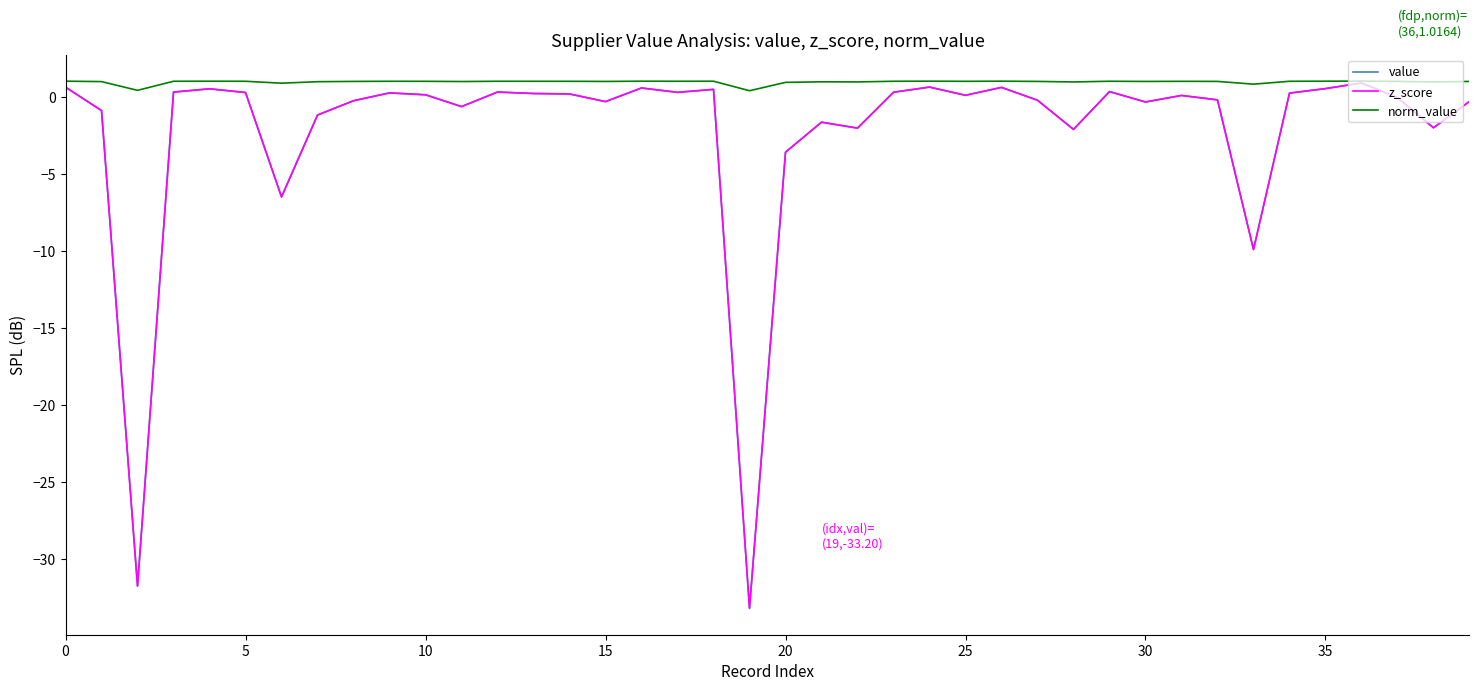

Does the chart have visible grid lines?

No